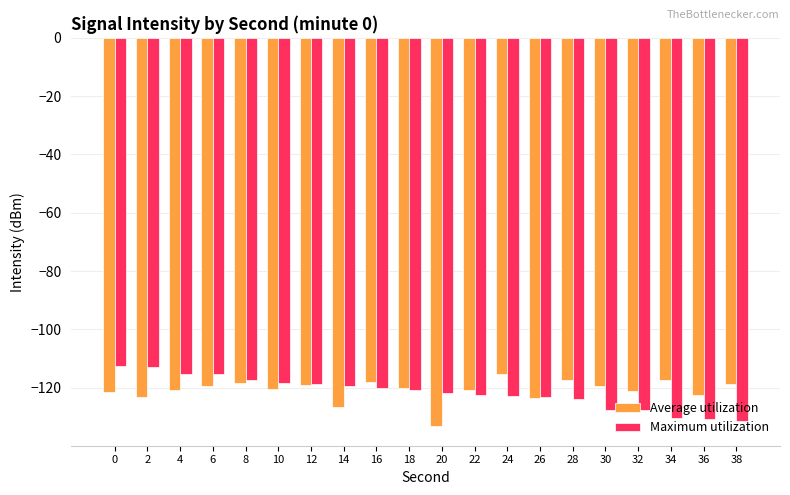

The value of Average utilization at 22 is -192.3. True or false?

False